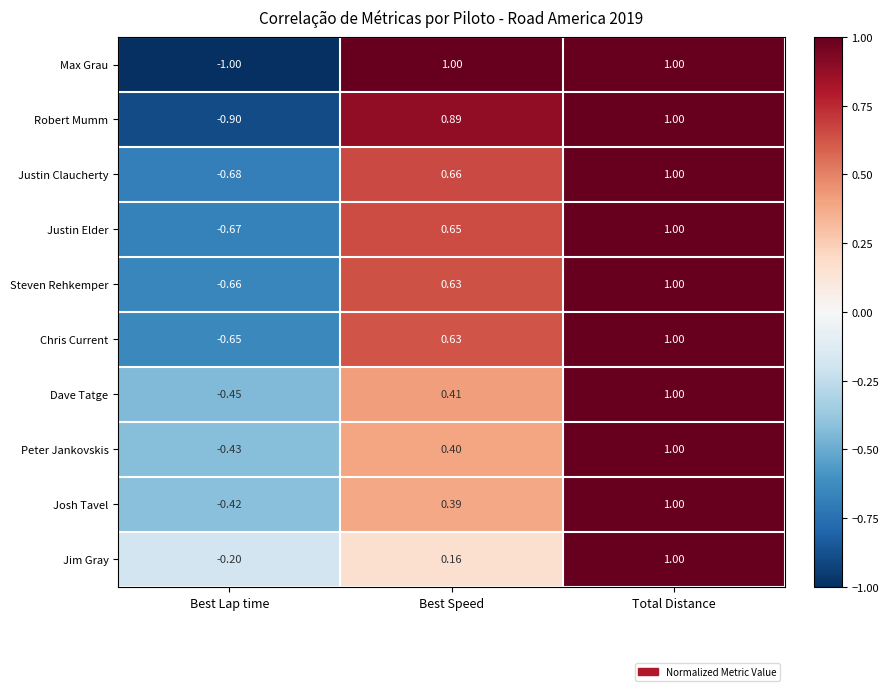

Which label corresponds to the smallest value in the chart?

Best Lap time